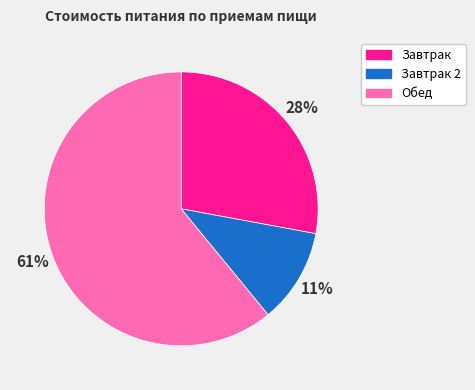

Is it true that Завтрак 2 is 17% of the pie?

False